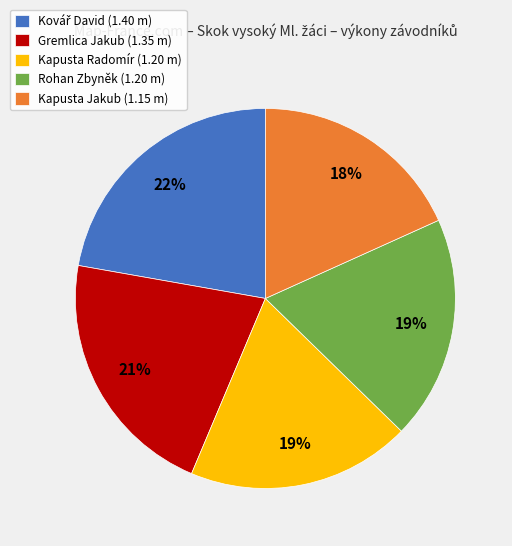

Does any single category account for the majority?

No